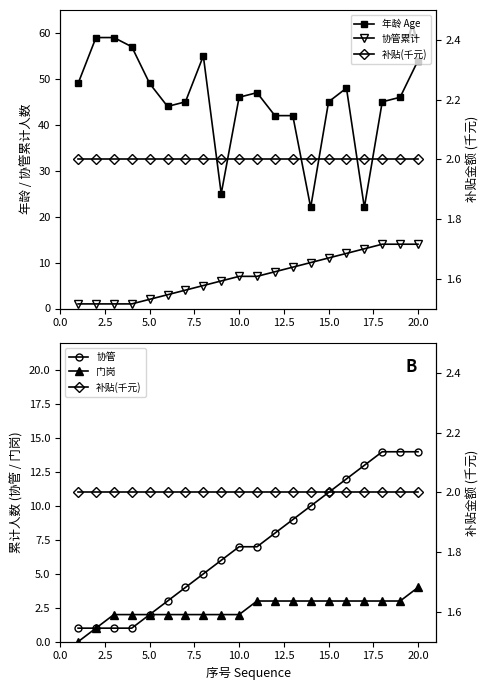

What is the maximum value for 协管累计?

14